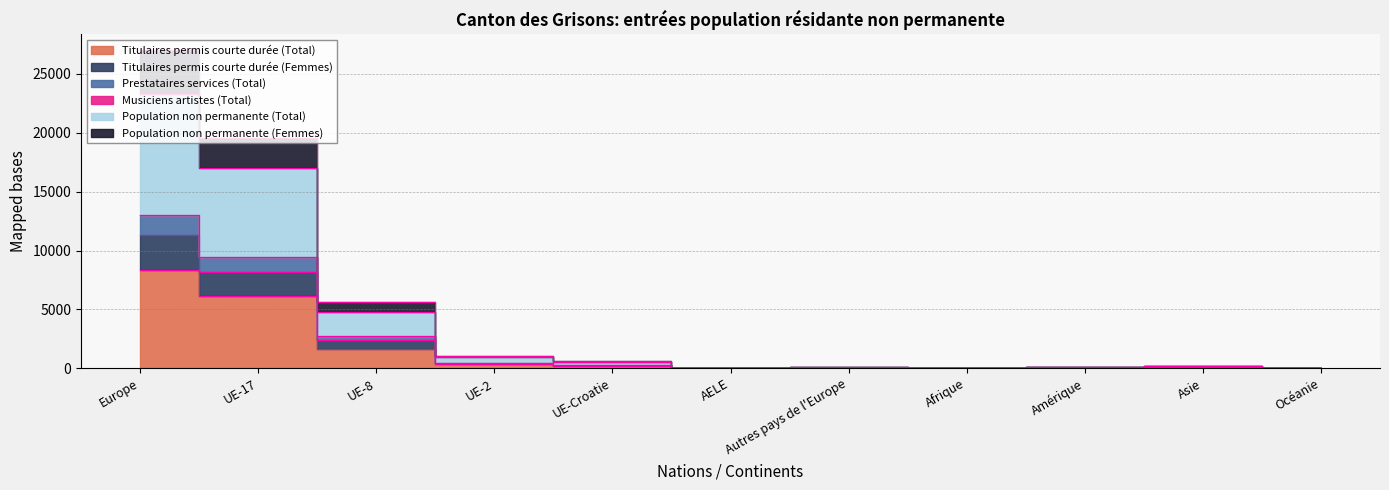

At which label does Population non permanente (Total) reach its peak?

Europe